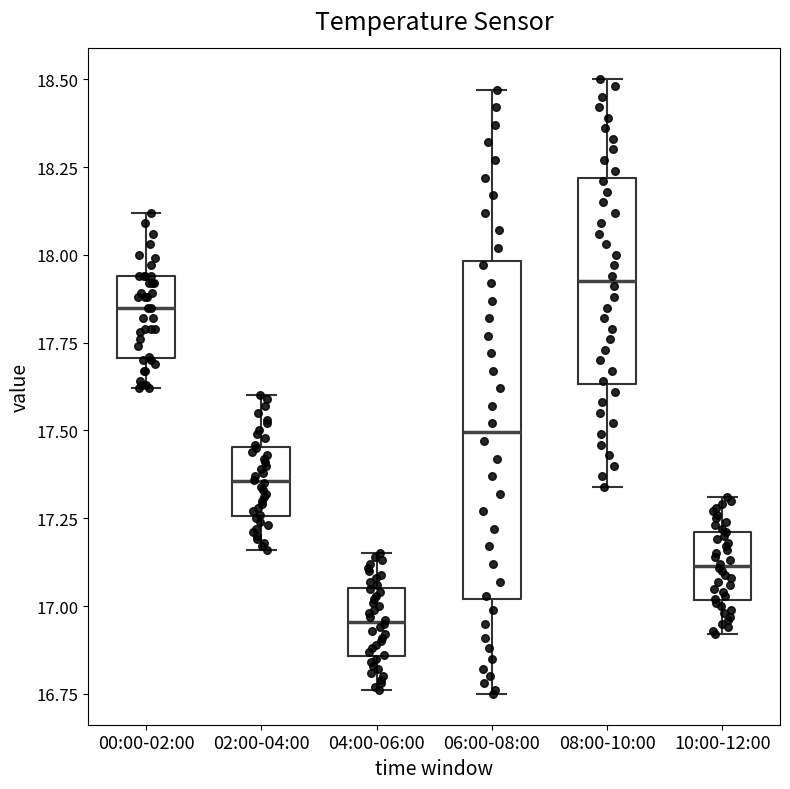

Reading left to right, read every box against the y-axis: the position of its median line, the range the box covers, and the ends of its whiskers. The values are not printed on the chart, so give them approximately, as read against the axis.

00:00-02:00: median 17.85, box 17.70 to 17.95, whiskers 17.60 to 18.10
02:00-04:00: median 17.35, box 17.25 to 17.45, whiskers 17.15 to 17.60
04:00-06:00: median 16.95, box 16.85 to 17.05, whiskers 16.75 to 17.15
06:00-08:00: median 17.50, box 17.00 to 18.00, whiskers 16.75 to 18.45
08:00-10:00: median 17.95, box 17.65 to 18.20, whiskers 17.35 to 18.50
10:00-12:00: median 17.10, box 17.00 to 17.20, whiskers 16.90 to 17.30